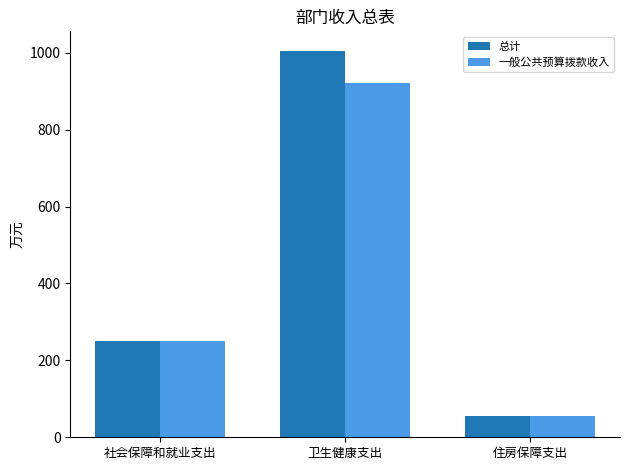

List the labels in order of 一般公共预算拨款收入 value, largest first.

卫生健康支出, 社会保障和就业支出, 住房保障支出